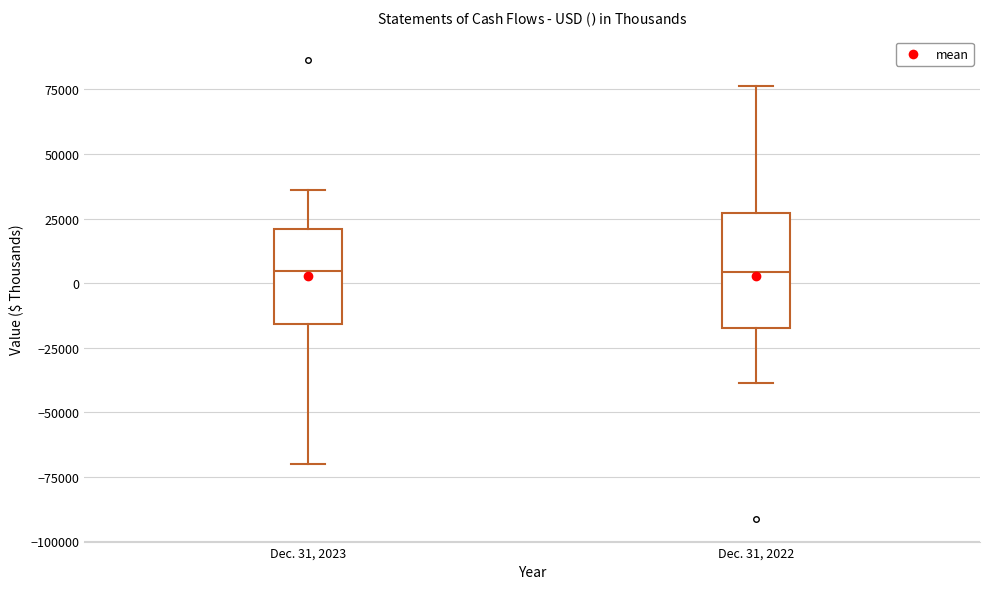

Reading left to right, read every box against the y-axis: the position of its median line, the range the box covers, and the ends of its whiskers. The values are not printed on the chart, so give them approximately, as read against the axis.

Dec. 31, 2023: median 5000, box -15000 to 20000, whiskers -70000 to 35000
Dec. 31, 2022: median 5000, box -15000 to 25000, whiskers -40000 to 75000